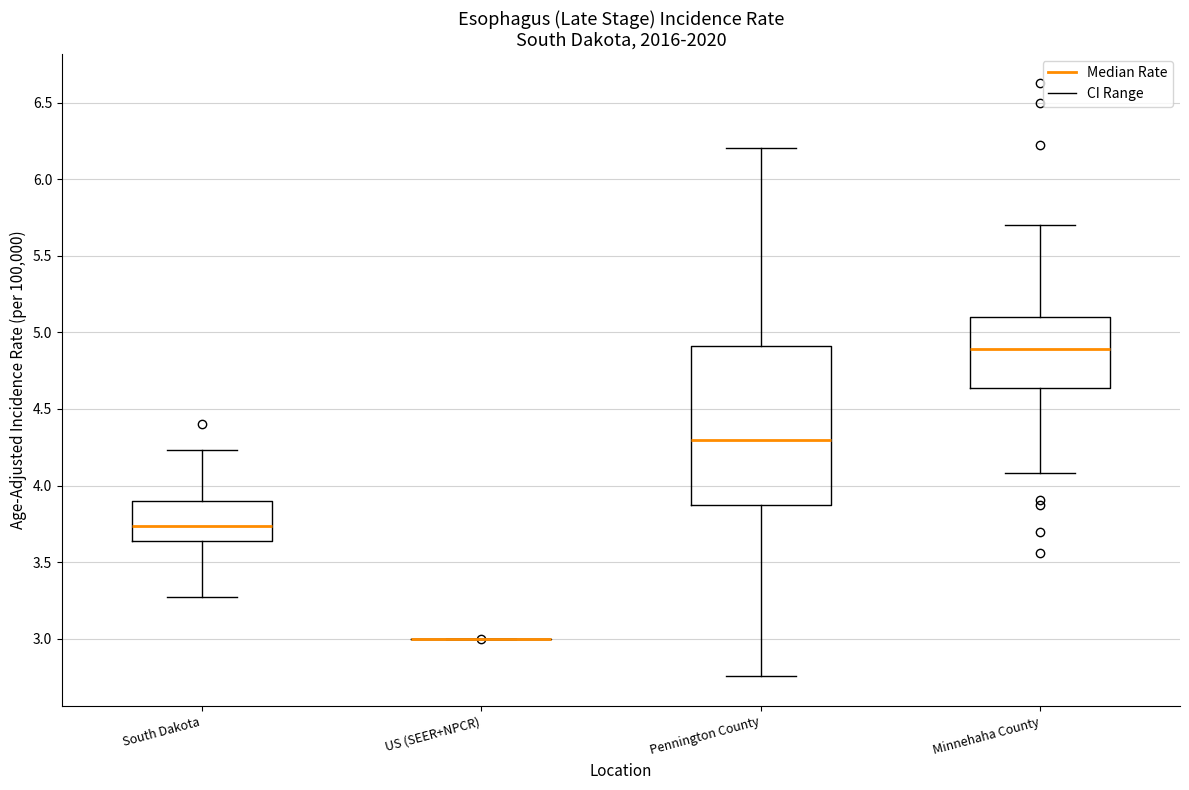

Reading left to right, transcribe this box plot: for each box, give where its median line is, the range the box spans, and where its two whiskers end, as read against the y-axis. The values are not printed on the chart, so give them approximately, as read against the axis.

South Dakota: median 3.75, box 3.65 to 3.90, whiskers 3.25 to 4.25
US (SEER+NPCR): box collapsed to a line at 3.00, whiskers 3.00 to 3.00
Pennington County: median 4.30, box 3.90 to 4.90, whiskers 2.75 to 6.20
Minnehaha County: median 4.90, box 4.65 to 5.10, whiskers 4.10 to 5.70